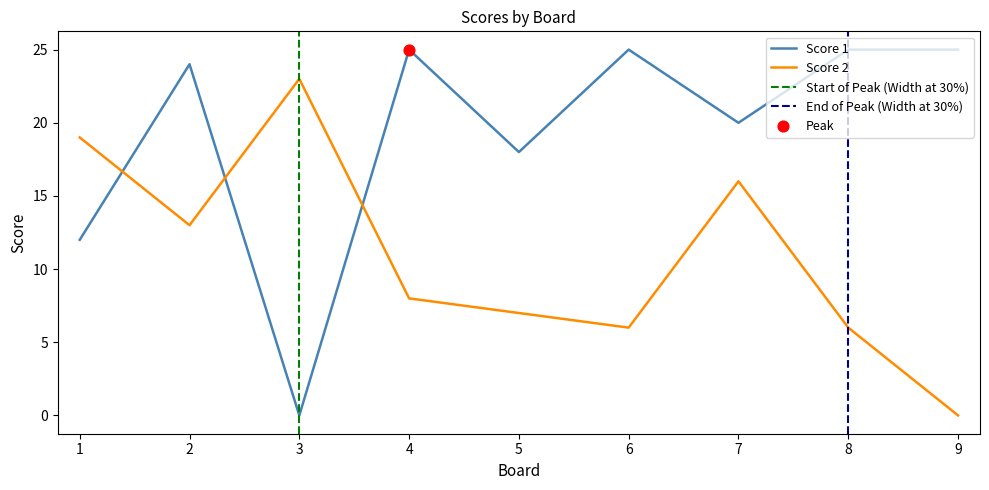

Which series has the largest total across all categories?

Score 1